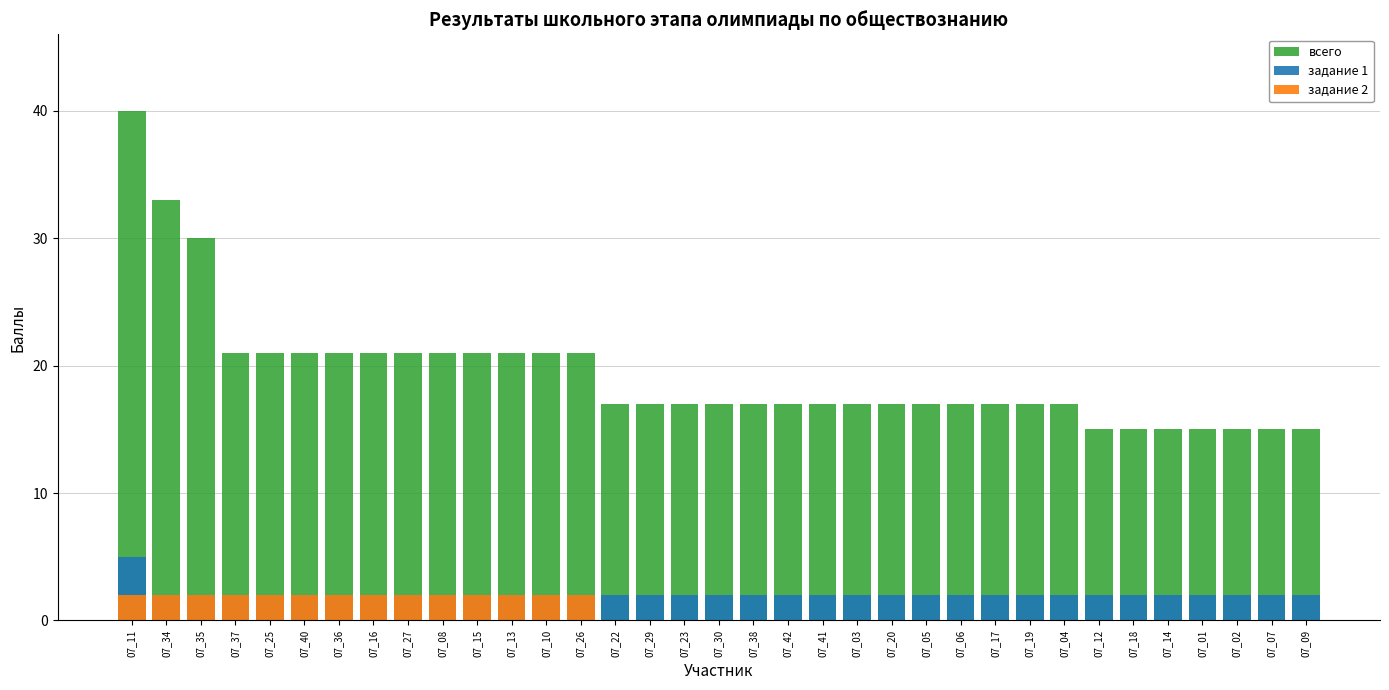

Reading left to right, list all the values displayed in this chart.

всего: 07_11=40	07_34=33	07_35=30	07_37=21	07_25=21	07_40=21	07_36=21	07_16=21	07_27=21	07_08=21	07_15=21	07_13=21	07_10=21	07_26=21	07_22=17	07_29=17	07_23=17	07_30=17	07_38=17	07_42=17	07_41=17	07_03=17	07_20=17	07_05=17	07_06=17	07_17=17	07_19=17	07_04=17	07_12=15	07_18=15	07_14=15	07_01=15	07_02=15	07_07=15	07_09=15
задание 1: 07_11=5	07_34=2	07_35=2	07_37=2	07_25=2	07_40=2	07_36=2	07_16=2	07_27=2	07_08=2	07_15=2	07_13=2	07_10=2	07_26=2	07_22=2	07_29=2	07_23=2	07_30=2	07_38=2	07_42=2	07_41=2	07_03=2	07_20=2	07_05=2	07_06=2	07_17=2	07_19=2	07_04=2	07_12=2	07_18=2	07_14=2	07_01=2	07_02=2	07_07=2	07_09=2
задание 2: 07_11=2	07_34=2	07_35=2	07_37=2	07_25=2	07_40=2	07_36=2	07_16=2	07_27=2	07_08=2	07_15=2	07_13=2	07_10=2	07_26=2	07_22=0	07_29=0	07_23=0	07_30=0	07_38=0	07_42=0	07_41=0	07_03=0	07_20=0	07_05=0	07_06=0	07_17=0	07_19=0	07_04=0	07_12=0	07_18=0	07_14=0	07_01=0	07_02=0	07_07=0	07_09=0